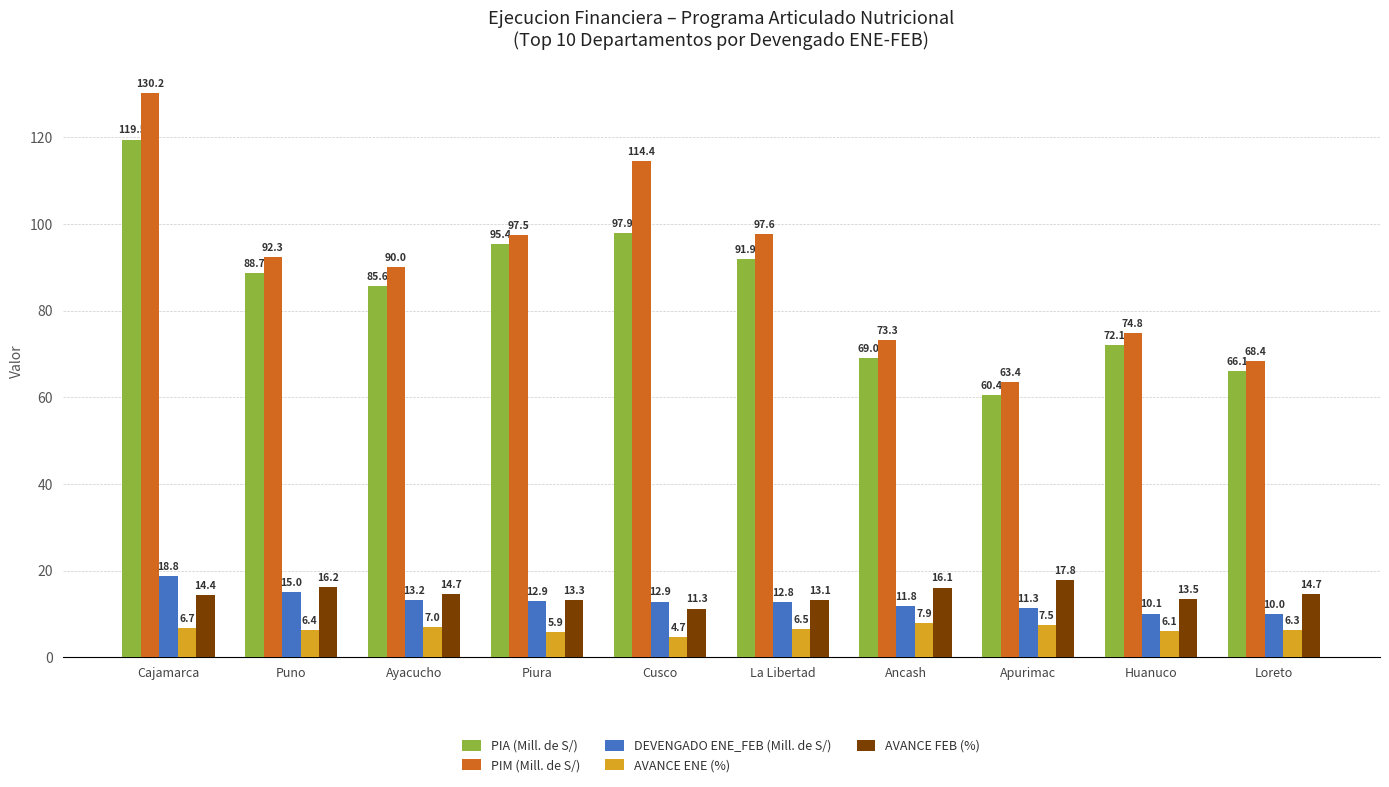

Where is PIM (Mill. de S/) nearest to the value 96?

Piura